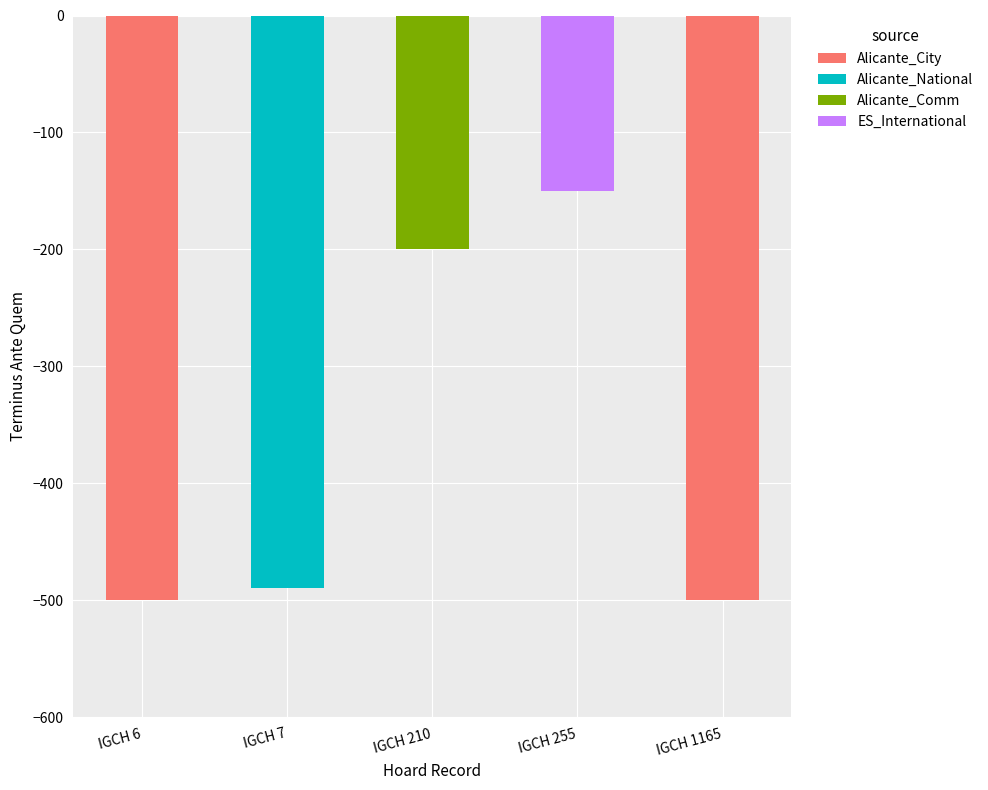

Where is the data nearest to the value -325?

IGCH 210